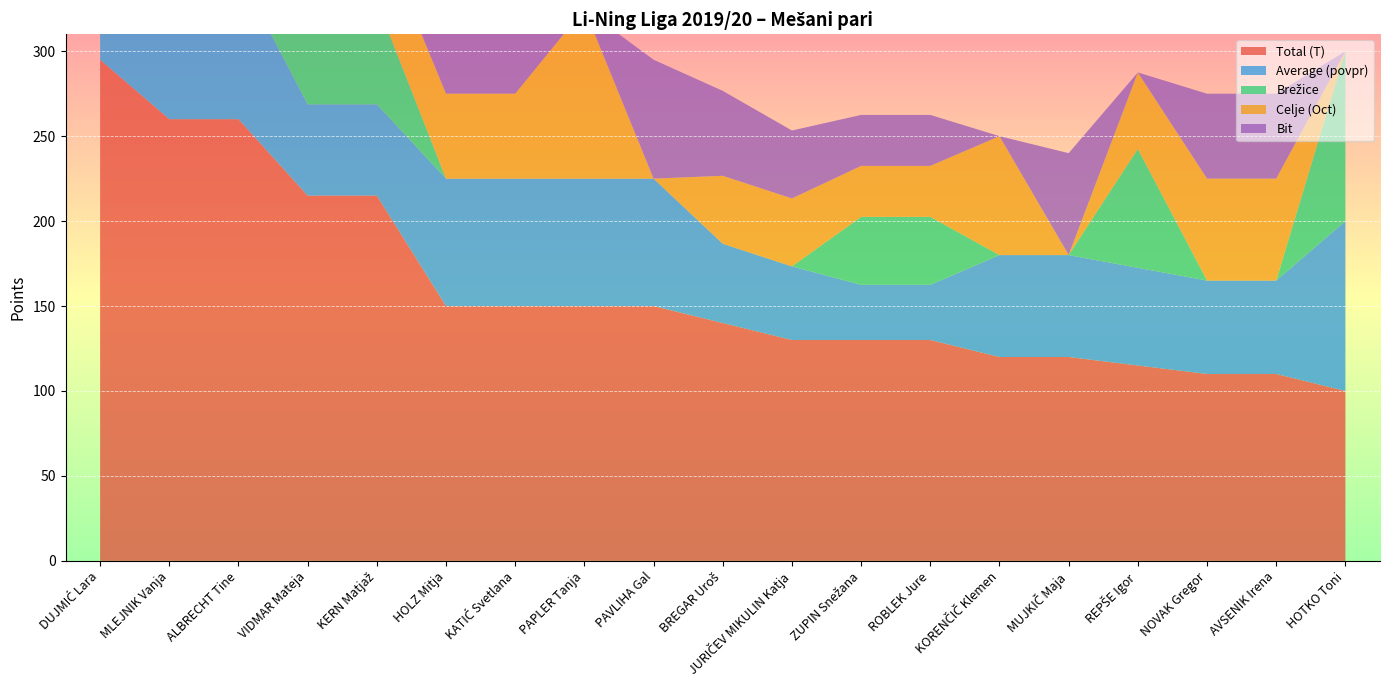

Reading left to right, list all the values displayed in this chart.

Total (T): DUJMIĆ Lara=295.0	MLEJNIK Vanja=260.0	ALBRECHT Tine=260.0	VIDMAR Mateja=215.0	KERN Matjaž=215.0	HOLZ Mitja=150.0	KATIĆ Svetlana=150.0	PAPLER Tanja=150.0	PAVLIHA Gal=150.0	BREGAR Uroš=140.0	JURIČEV MIKULIN Katja=130.0	ZUPIN Snežana=130.0	ROBLEK Jure=130.0	KORENČIČ Klemen=120.0	MUJKIČ Maja=120.0	REPŠE Igor=115.0	NOVAK Gregor=110.0	AVSENIK Irena=110.0	HOTKO Toni=100.0
Average (povpr): DUJMIĆ Lara=73.8	MLEJNIK Vanja=86.7	ALBRECHT Tine=86.7	VIDMAR Mateja=53.8	KERN Matjaž=53.8	HOLZ Mitja=75.0	KATIĆ Svetlana=75.0	PAPLER Tanja=75.0	PAVLIHA Gal=75.0	BREGAR Uroš=46.7	JURIČEV MIKULIN Katja=43.3	ZUPIN Snežana=32.5	ROBLEK Jure=32.5	KORENČIČ Klemen=60.0	MUJKIČ Maja=60.0	REPŠE Igor=57.5	NOVAK Gregor=55.0	AVSENIK Irena=55.0	HOTKO Toni=100.0
Brežice: DUJMIĆ Lara=100.0	MLEJNIK Vanja=80.0	ALBRECHT Tine=80.0	VIDMAR Mateja=60.0	KERN Matjaž=60.0	HOLZ Mitja=0.0	KATIĆ Svetlana=0.0	PAPLER Tanja=0.0	PAVLIHA Gal=0.0	BREGAR Uroš=0.0	JURIČEV MIKULIN Katja=0.0	ZUPIN Snežana=40.0	ROBLEK Jure=40.0	KORENČIČ Klemen=0.0	MUJKIČ Maja=0.0	REPŠE Igor=70.0	NOVAK Gregor=0.0	AVSENIK Irena=0.0	HOTKO Toni=100.0
Celje (Oct): DUJMIĆ Lara=45.0	MLEJNIK Vanja=80.0	ALBRECHT Tine=80.0	VIDMAR Mateja=45.0	KERN Matjaž=45.0	HOLZ Mitja=50.0	KATIĆ Svetlana=50.0	PAPLER Tanja=100.0	PAVLIHA Gal=0.0	BREGAR Uroš=40.0	JURIČEV MIKULIN Katja=40.0	ZUPIN Snežana=30.0	ROBLEK Jure=30.0	KORENČIČ Klemen=70.0	MUJKIČ Maja=0.0	REPŠE Igor=45.0	NOVAK Gregor=60.0	AVSENIK Irena=60.0	HOTKO Toni=0.0
Bit: DUJMIĆ Lara=70.0	MLEJNIK Vanja=0.0	ALBRECHT Tine=0.0	VIDMAR Mateja=40.0	KERN Matjaž=40.0	HOLZ Mitja=100.0	KATIĆ Svetlana=100.0	PAPLER Tanja=0.0	PAVLIHA Gal=70.0	BREGAR Uroš=50.0	JURIČEV MIKULIN Katja=40.0	ZUPIN Snežana=30.0	ROBLEK Jure=30.0	KORENČIČ Klemen=0.0	MUJKIČ Maja=60.0	REPŠE Igor=0.0	NOVAK Gregor=50.0	AVSENIK Irena=50.0	HOTKO Toni=0.0